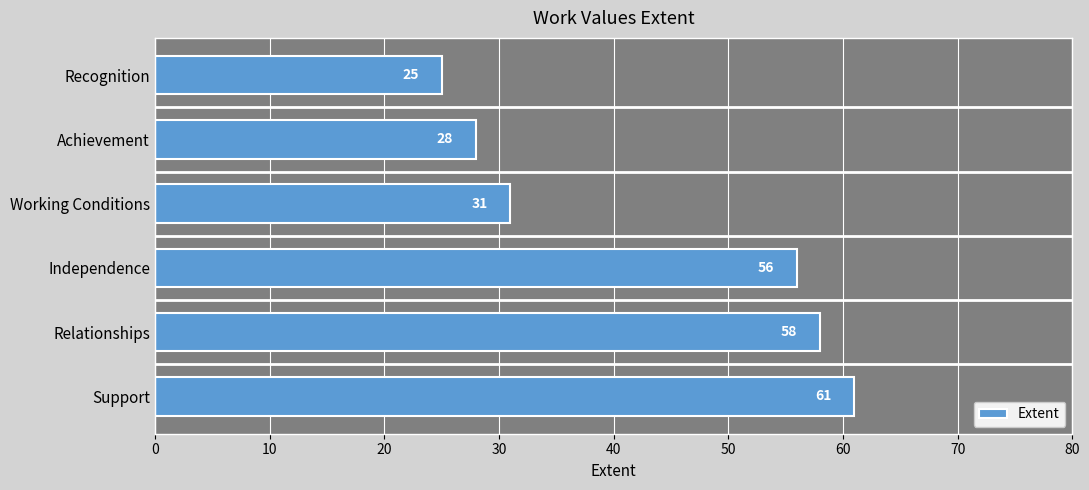

How many bars are there in total?

6